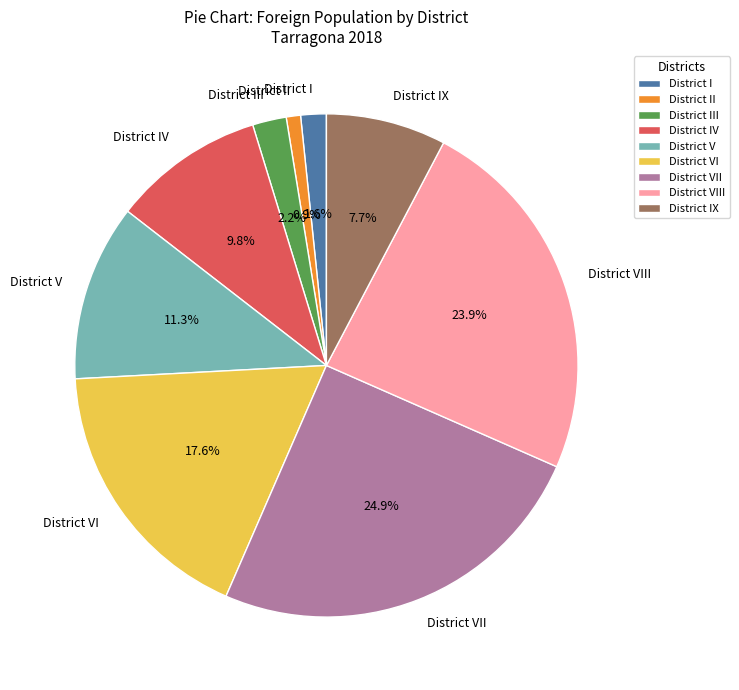

Which has a higher value, District IV or District III?

District IV